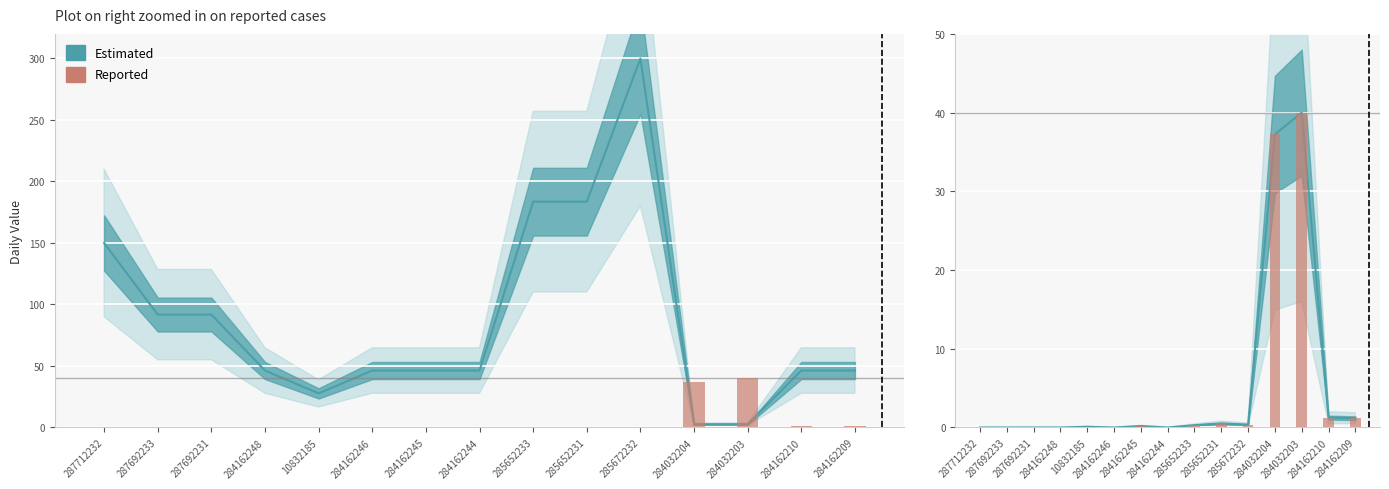

True or false: Estimated has a value of 0.1 at 10832185.

False